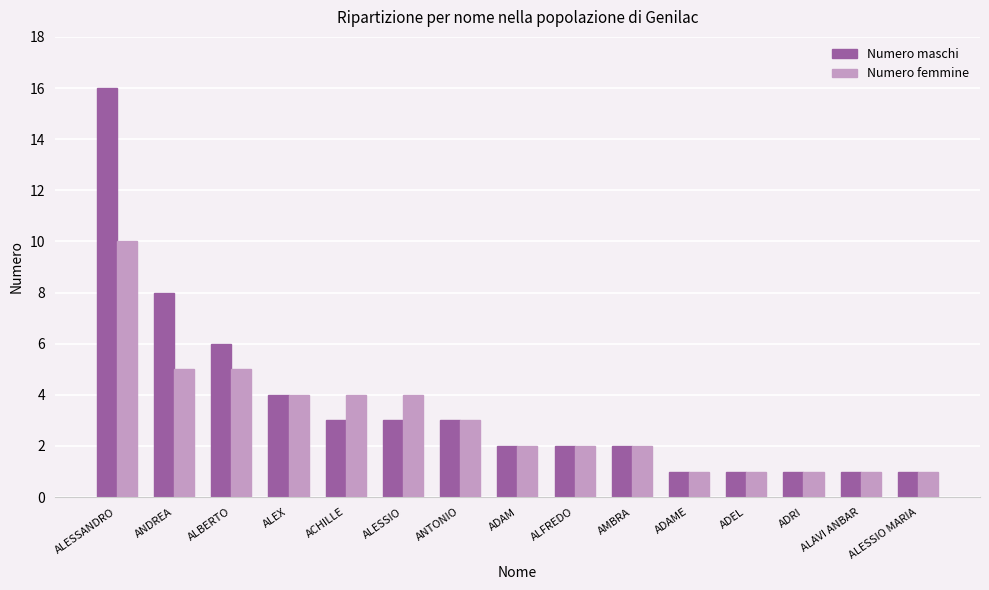

At which label does Numero femmine reach its peak?

ALESSANDRO